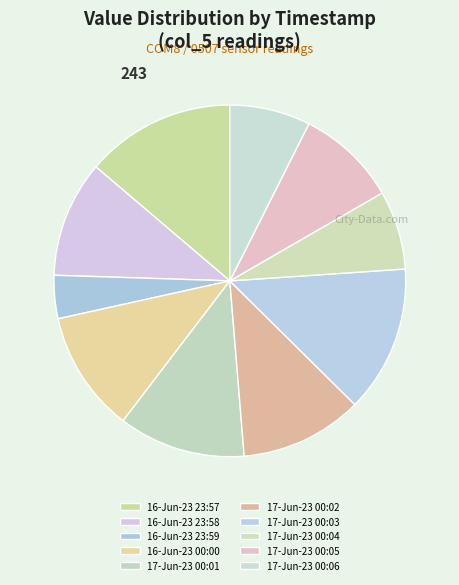

What is the smallest slice in the pie chart?

16-Jun-23 23:59